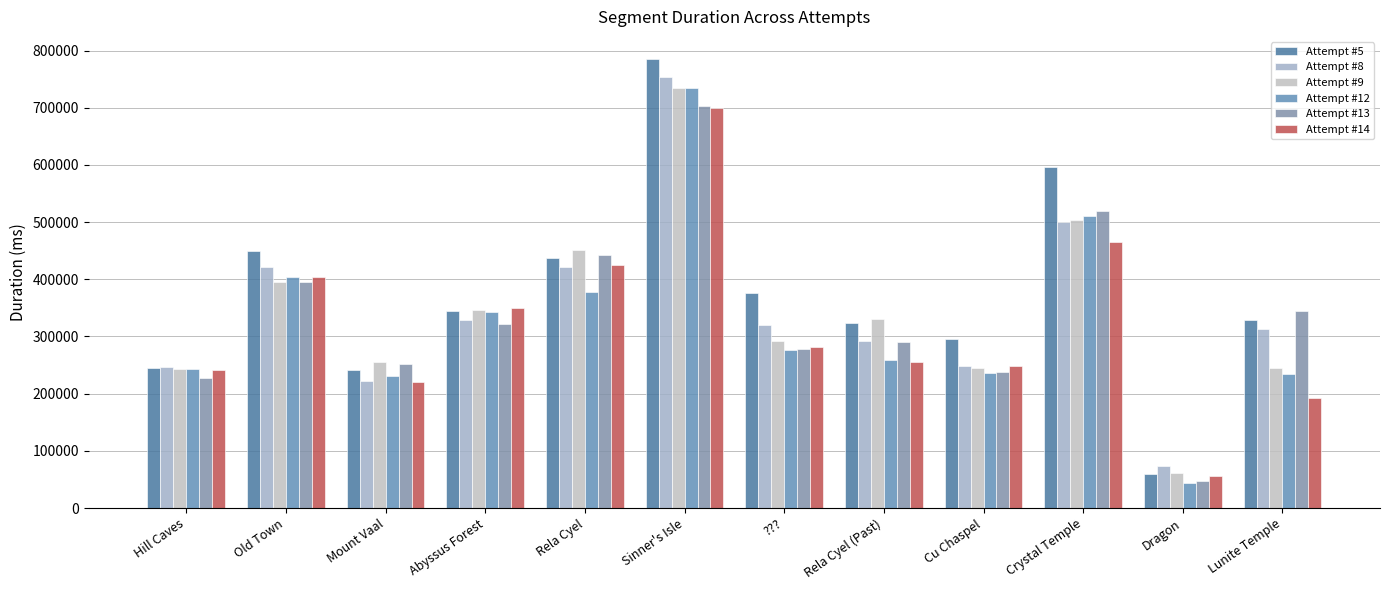

Rank the series by their maximum value, from lowest to highest.

Attempt #14, Attempt #13, Attempt #12, Attempt #9, Attempt #8, Attempt #5